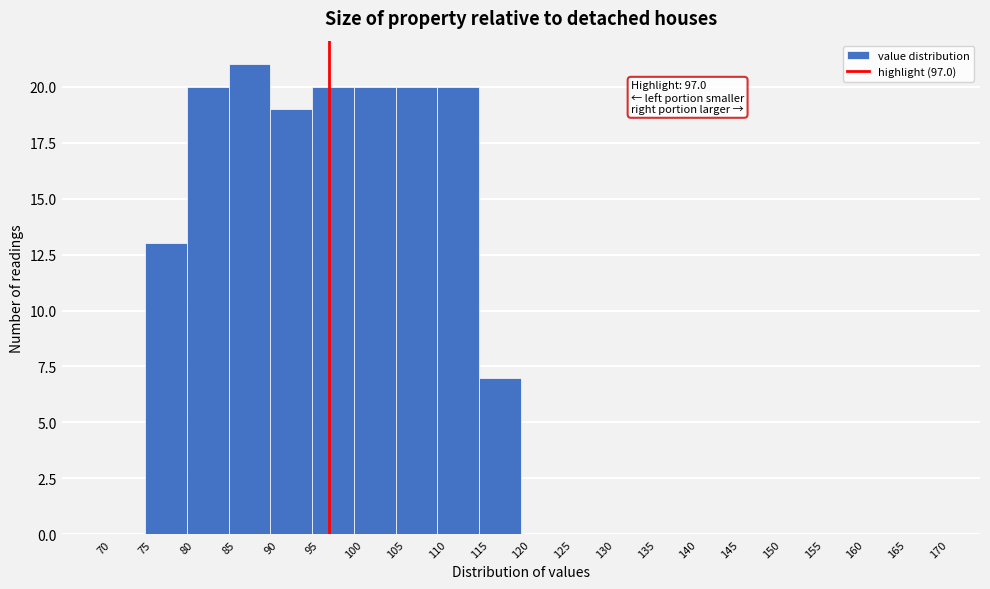

Over which range of the x-axis is the bar tallest?

85 to 90